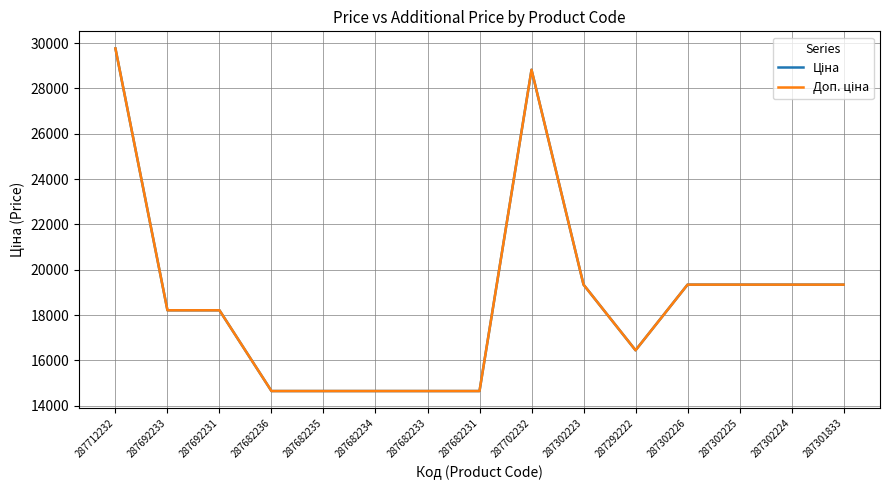

What is the approximate value of Ціна at 287292222?

16448.2